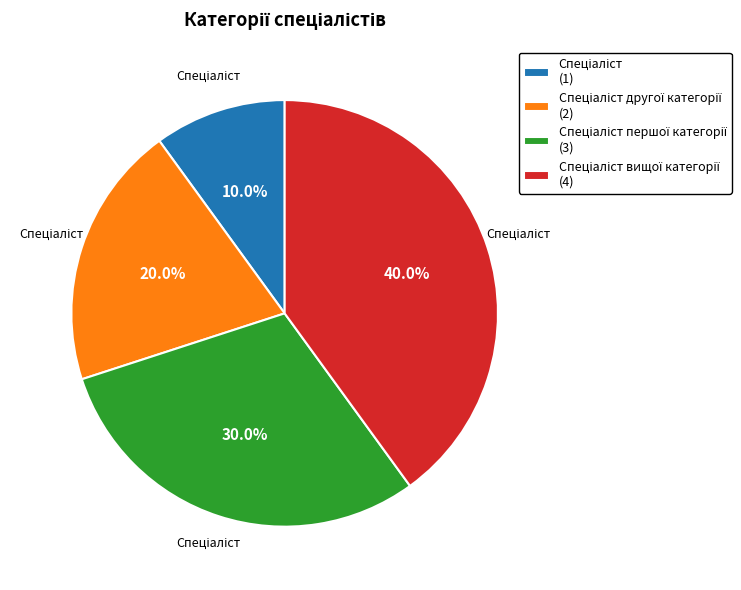

Is there any slice that represents more than half of the pie?

No